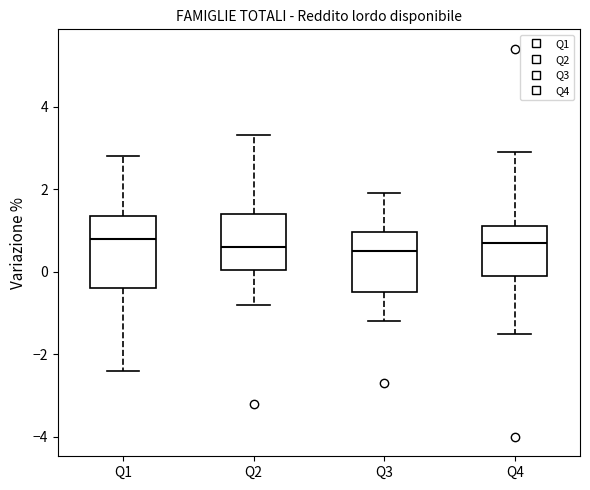

Reading left to right, transcribe this box plot: for each box, give where its median line is, the range the box spans, and where its two whiskers end, as read against the y-axis. The values are not printed on the chart, so give them approximately, as read against the axis.

Q1: median 0.8, box -0.4 to 1.4, whiskers -2.4 to 2.8
Q2: median 0.6, box 0.0 to 1.4, whiskers -0.8 to 3.4
Q3: median 0.6, box -0.4 to 1.0, whiskers -1.2 to 2.0
Q4: median 0.8, box 0.0 to 1.2, whiskers -1.4 to 3.0